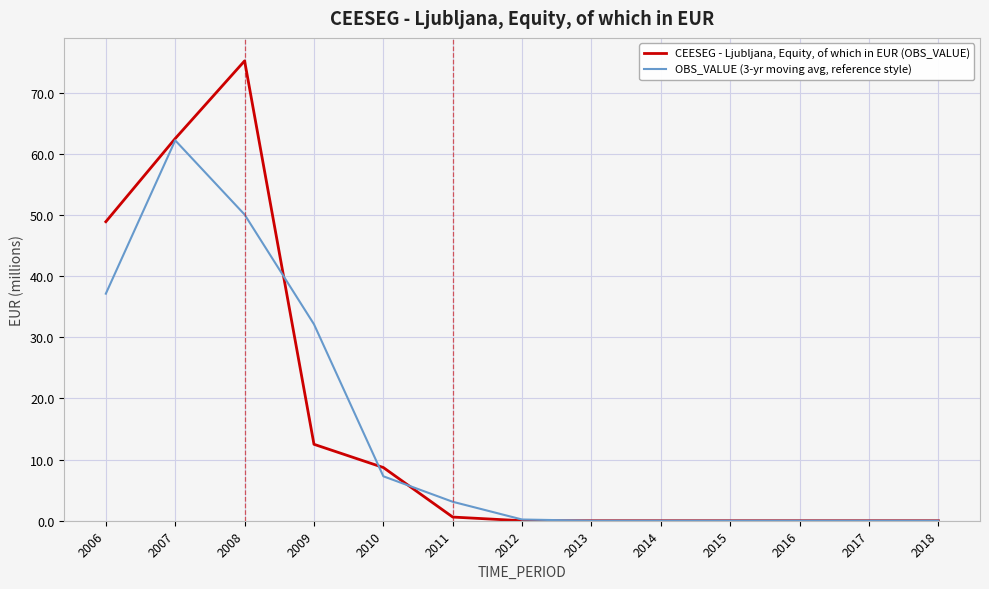

The OBS_VALUE (3-yr moving avg, reference style) series shows 32.1 at 2009. True or false?

True